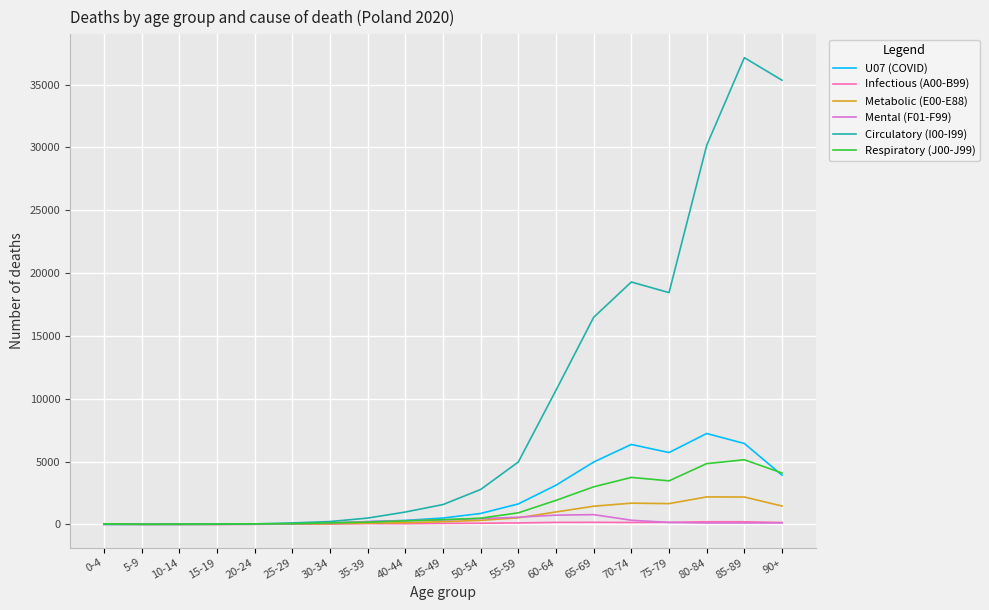

What is the difference between the maximum and minimum values in the Metabolic (E00-E88) series?

2182